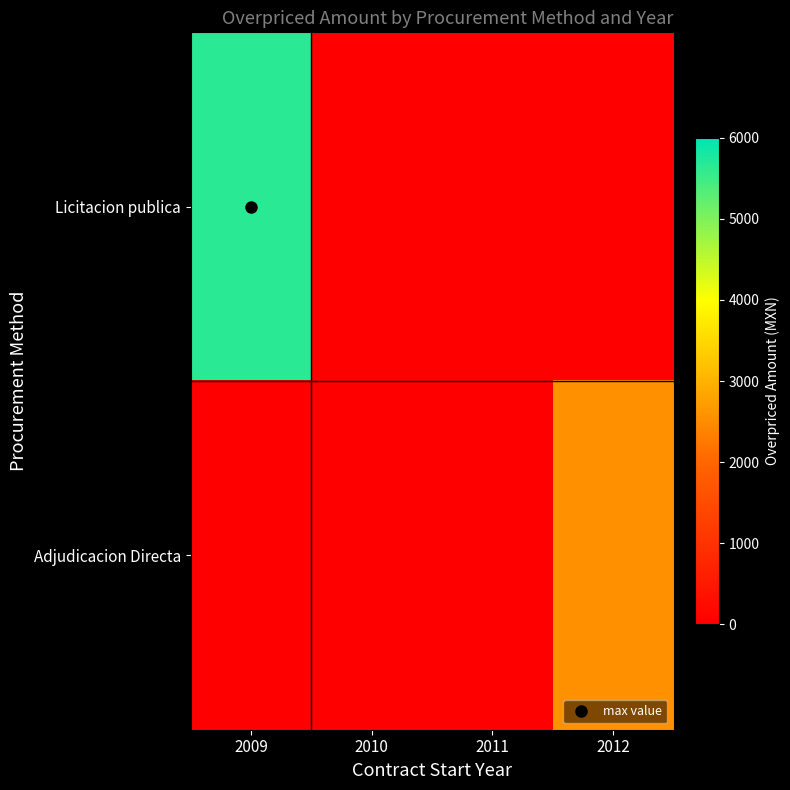

List the labels in order of Adjudicacion Directa value, smallest first.

2009, 2010, 2011, 2012